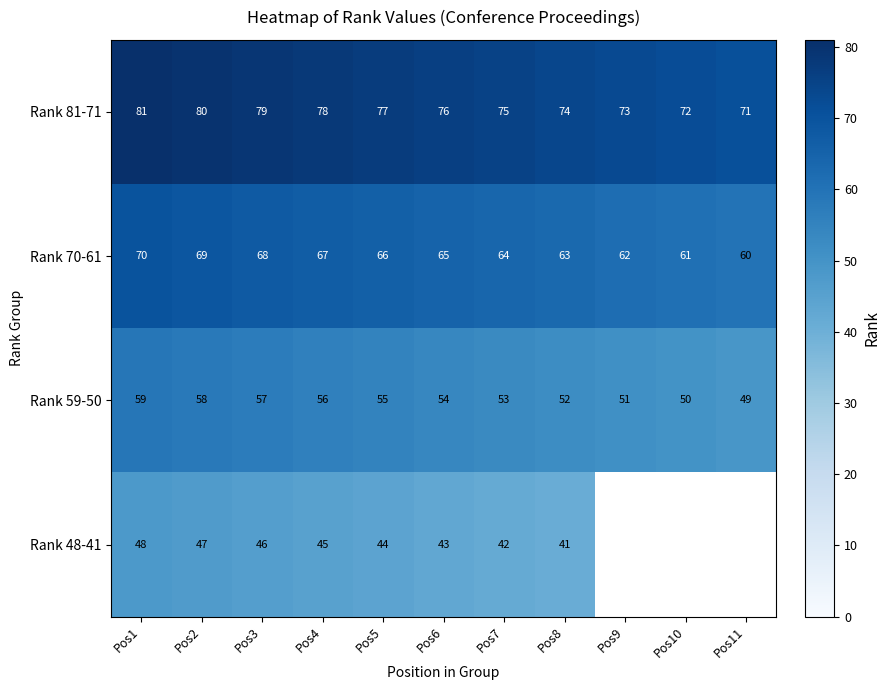

At how many categories does at least one series exceed 19?

11